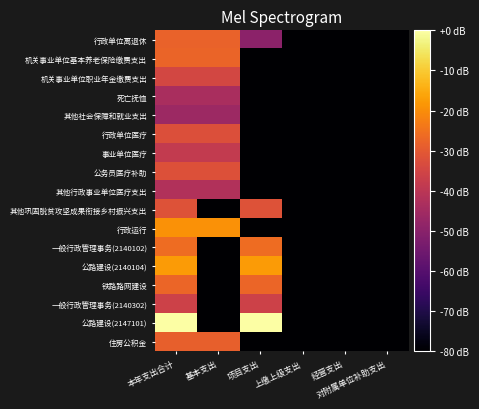

At which category is the sum across all series the highest?

本年支出合计